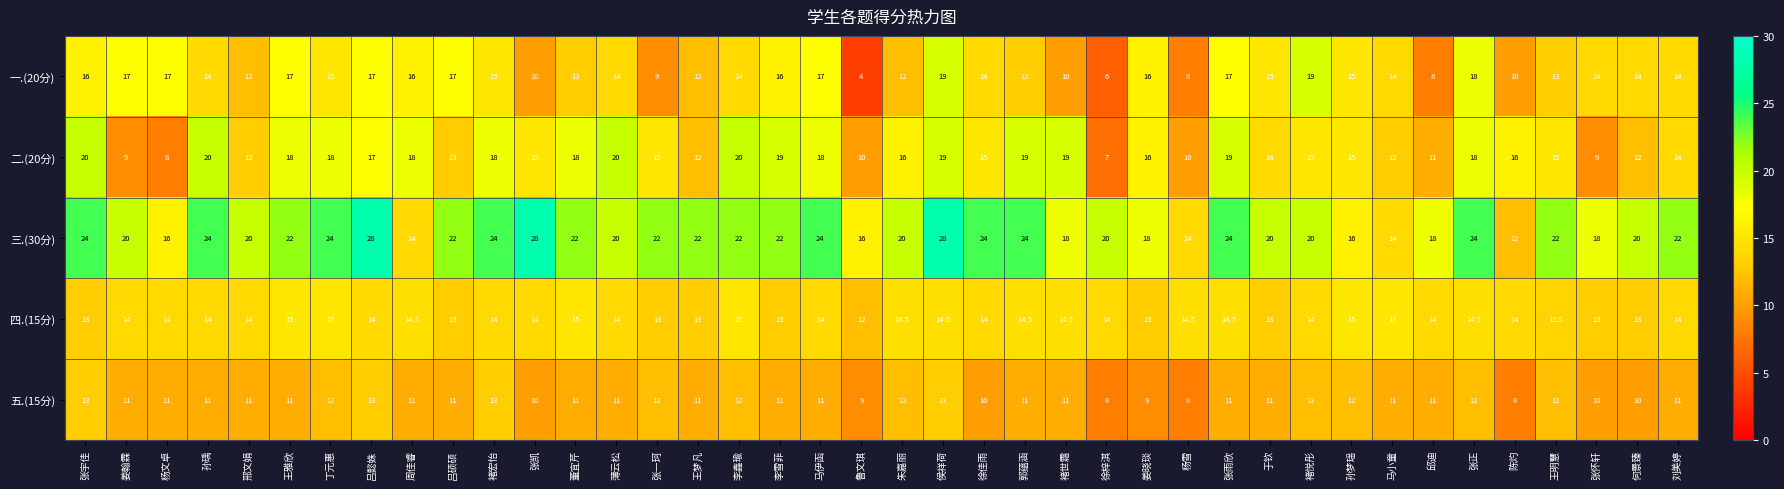

Is it true that 二.(20分) equals 18.0 at 张正?

True